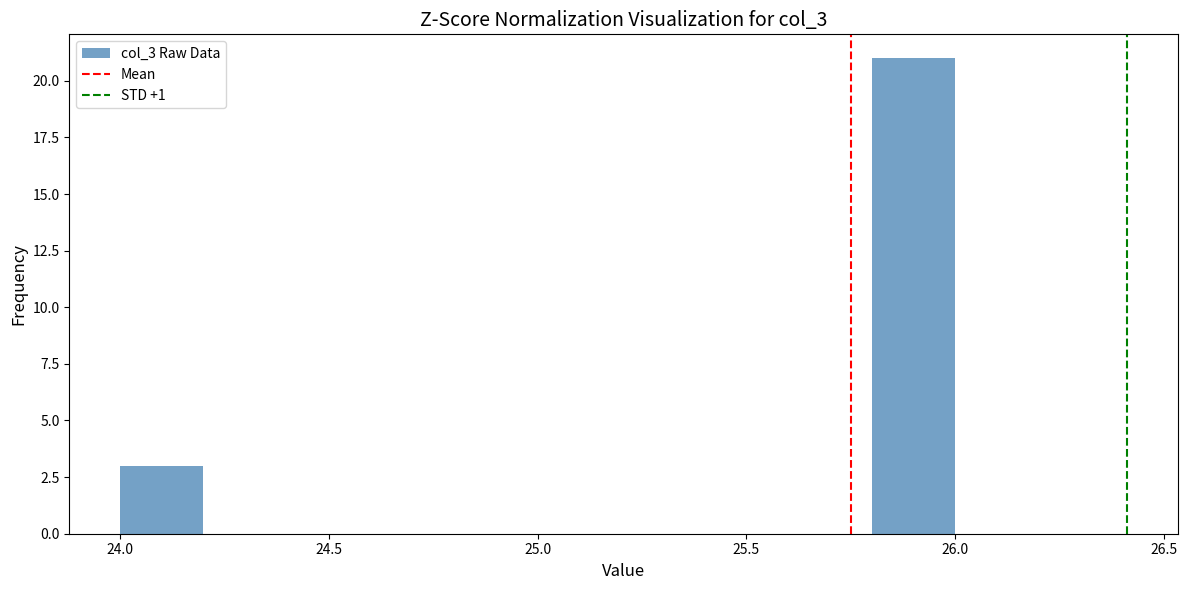

Reading left to right, list every bar in this chart as the range it spans on the x-axis followed by its height. The values are not printed on the chart, so give them approximately, as read against the axis.

24.0 to 24.2: 3
24.2 to 24.4: 0
24.4 to 24.6: 0
24.6 to 24.8: 0
24.8 to 25.0: 0
25.0 to 25.2: 0
25.2 to 25.4: 0
25.4 to 25.6: 0
25.6 to 25.8: 0
25.8 to 26.0: 21